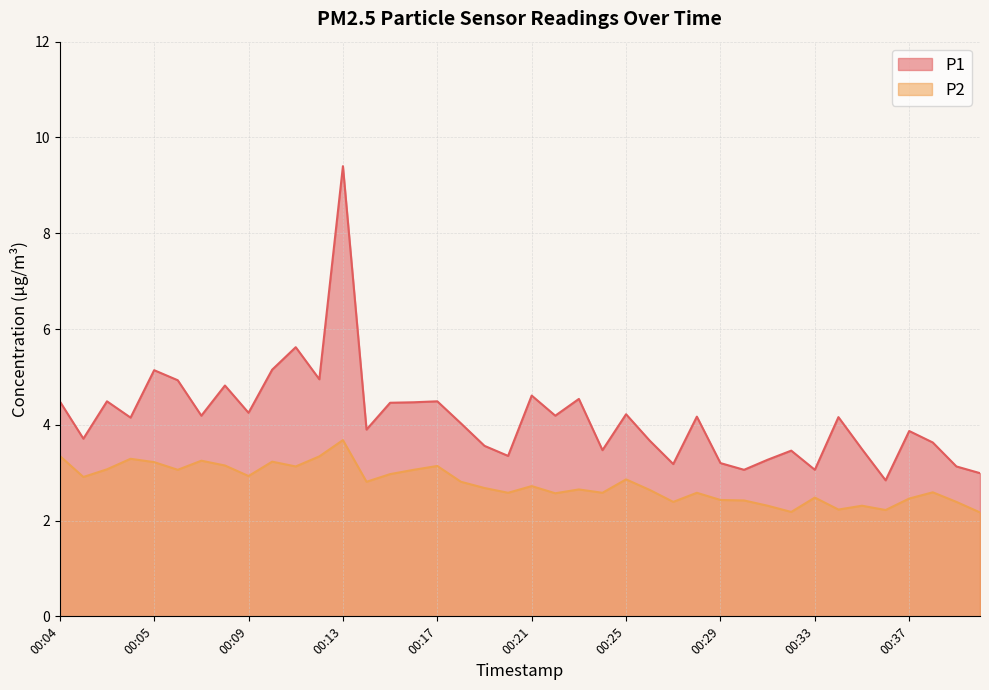

Which series has the largest range (max minus min)?

P1